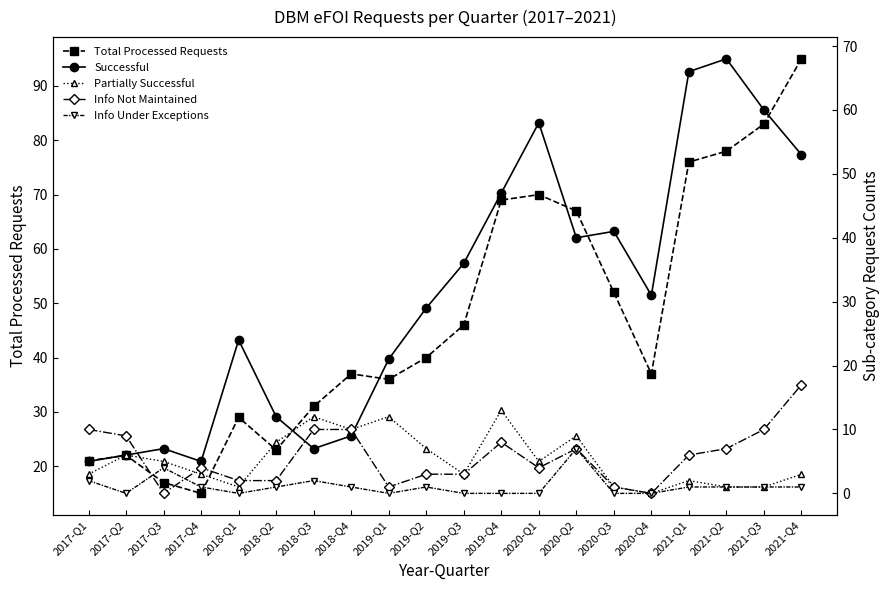

What is the total value across all series at 2019-Q3?

88